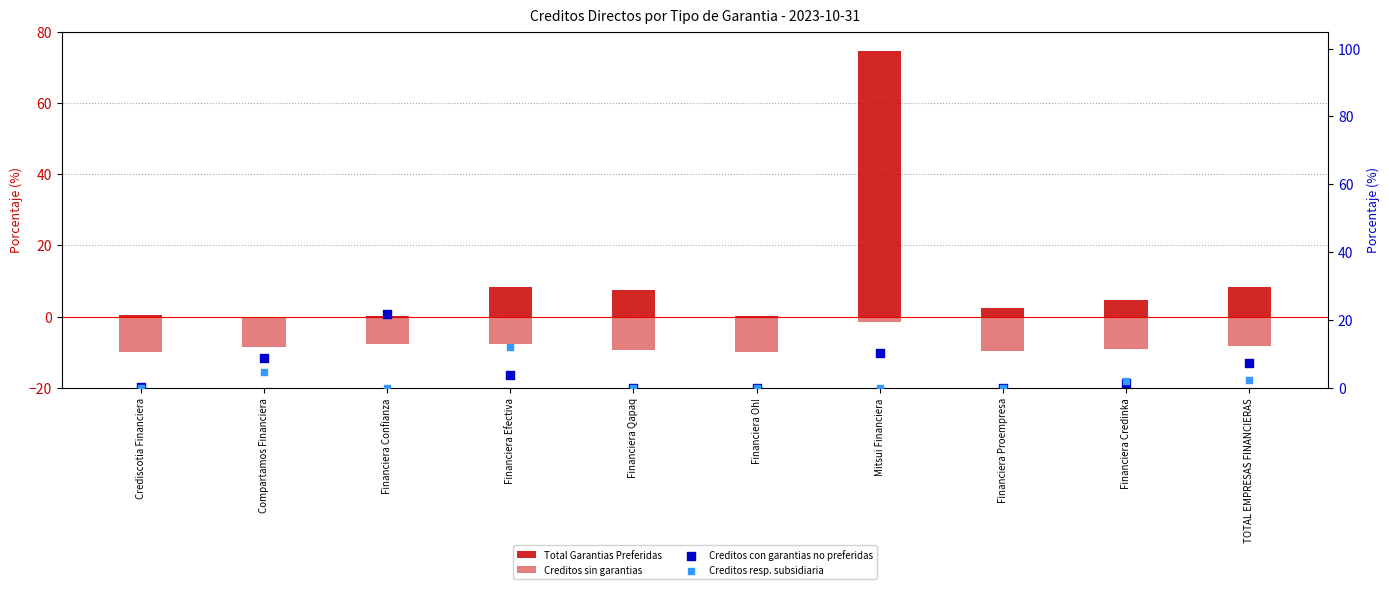

Which series has the largest Y range (max minus min)?

Total Garantias Preferidas